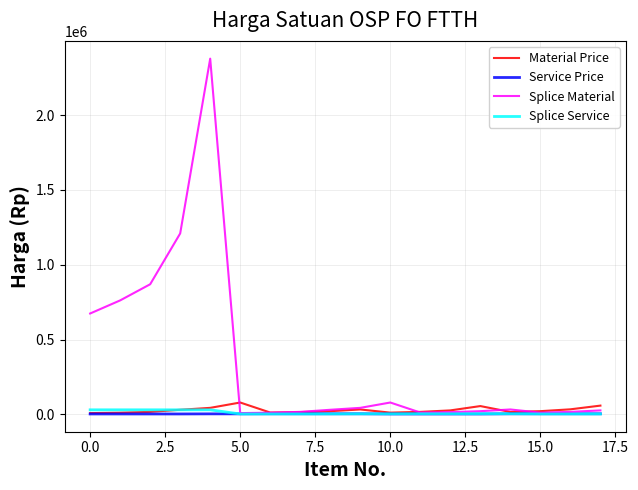

What is the maximum value for Material Price?

79595